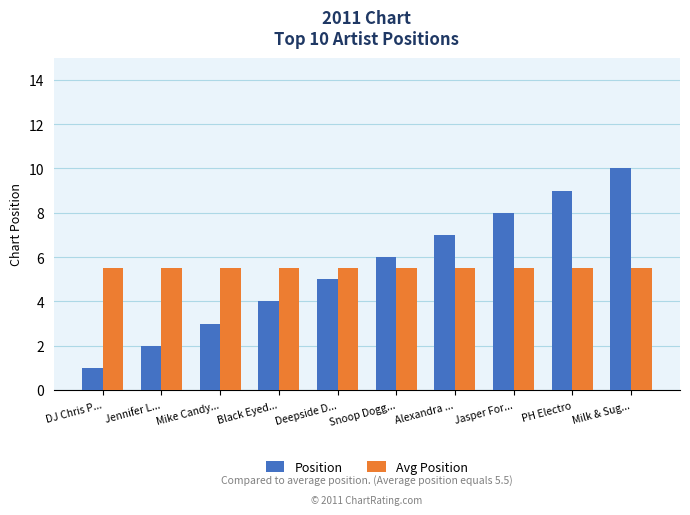

How many data points does each series have?

10